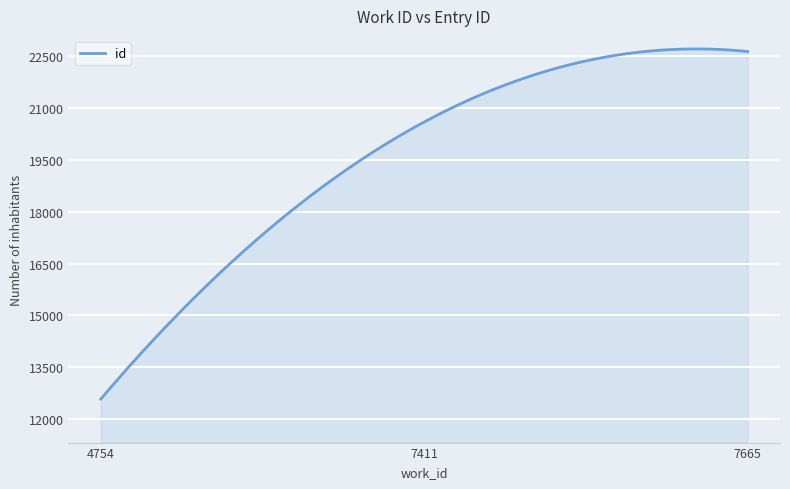

Does the chart have visible grid lines?

Yes